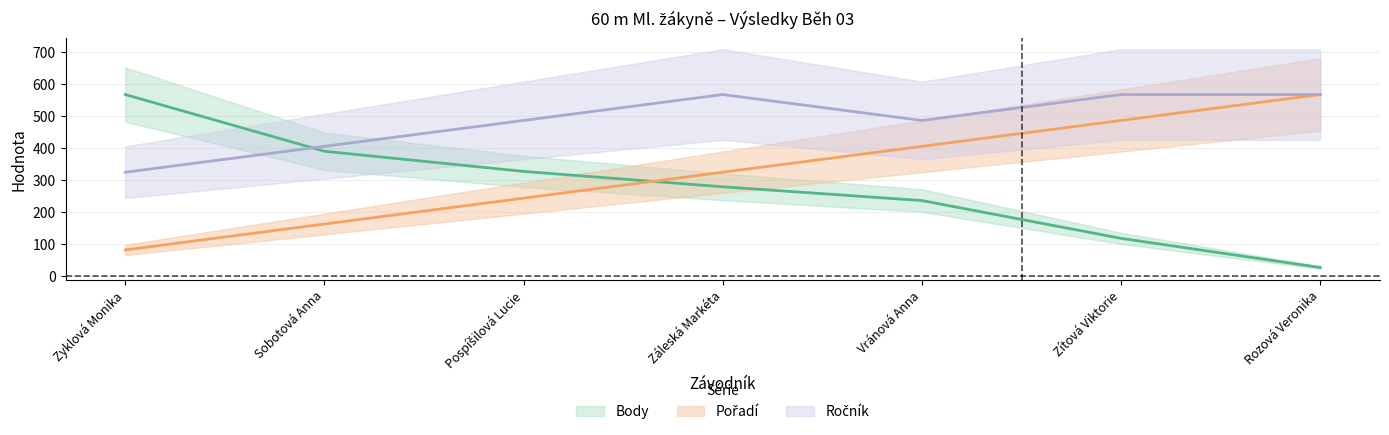

Which series has the largest total across all categories?

Ročník